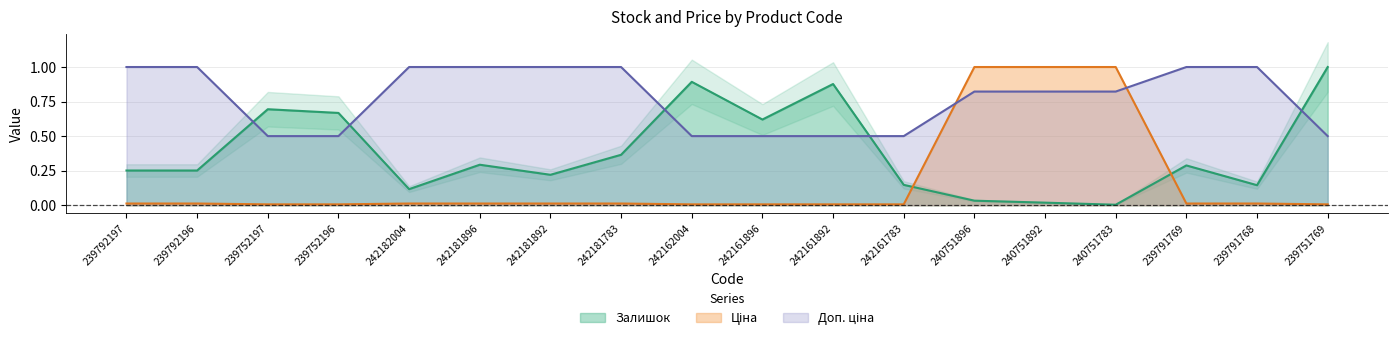

What is the average value of the Доп. ціна series?

0.8